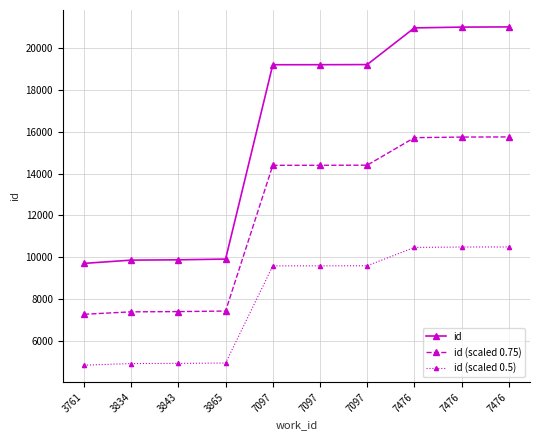

True or false: id (scaled 0.5) has more than 0 interior local peaks.

False